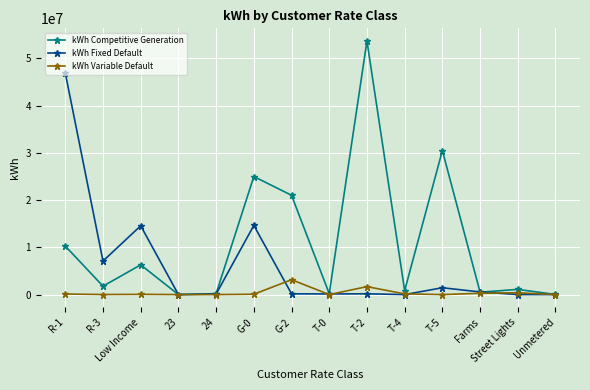

List the series in order of their peak value, lowest first.

kWh Variable Default, kWh Fixed Default, kWh Competitive Generation